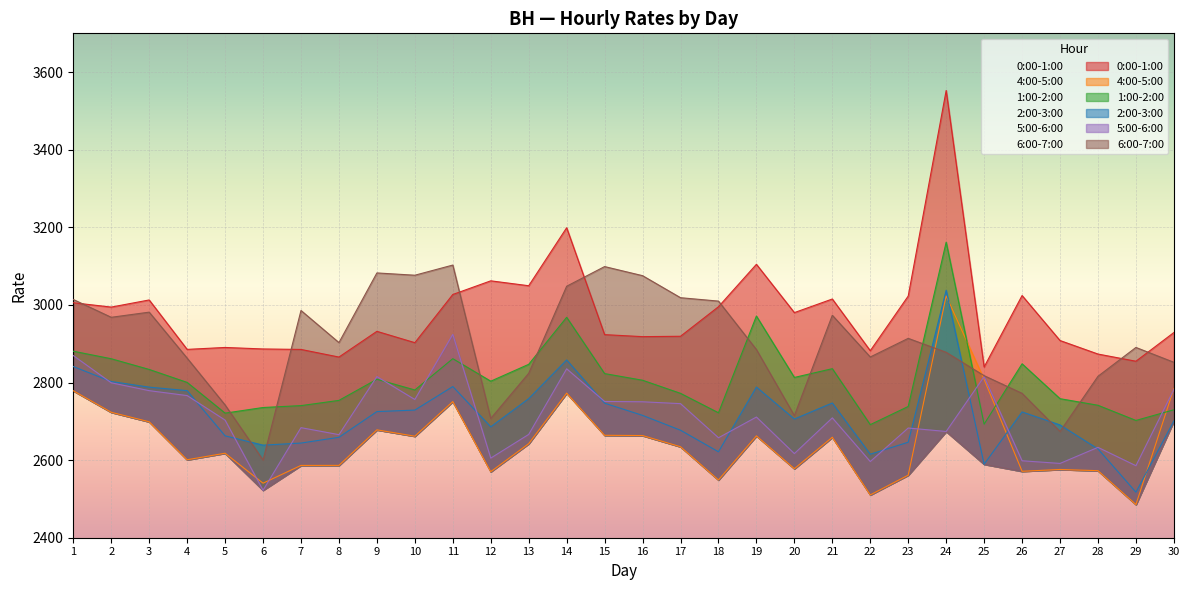

At which category does 5:00-6:00 reach its first local valley?

6